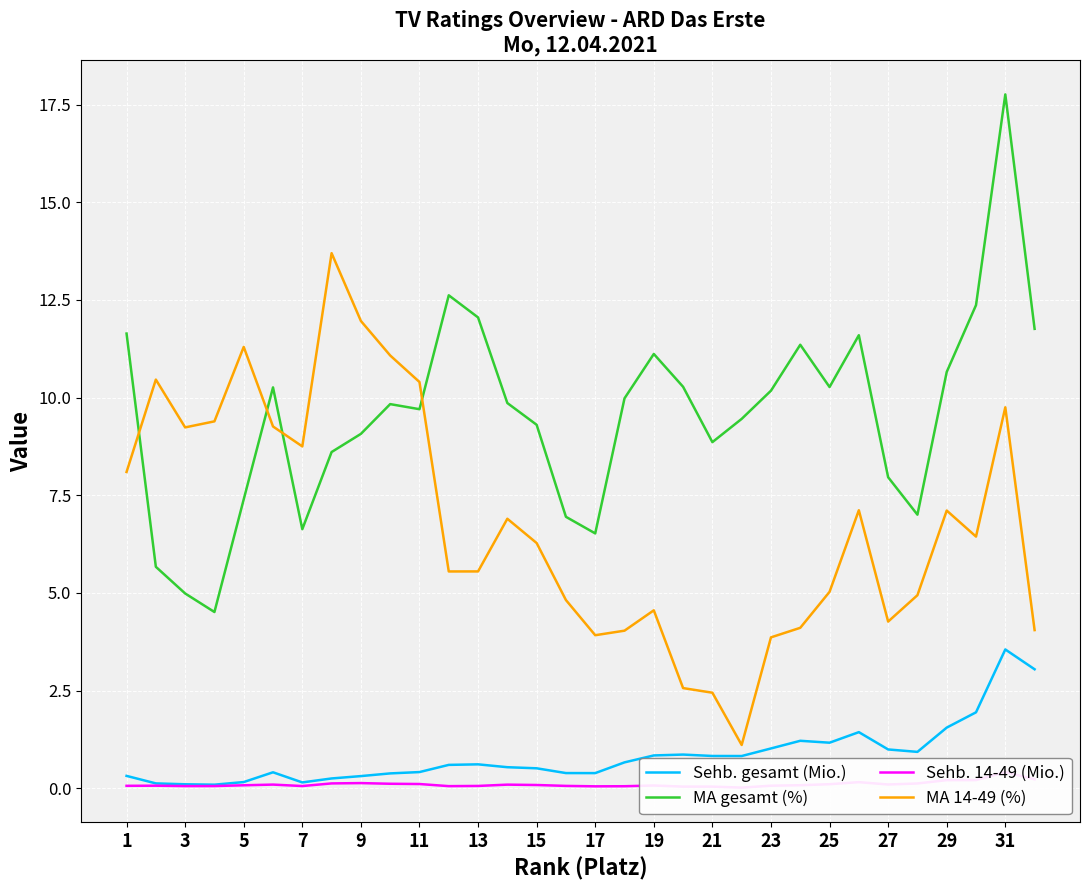

Is it true that MA 14-49 (%) equals 6.5 at 23?

False